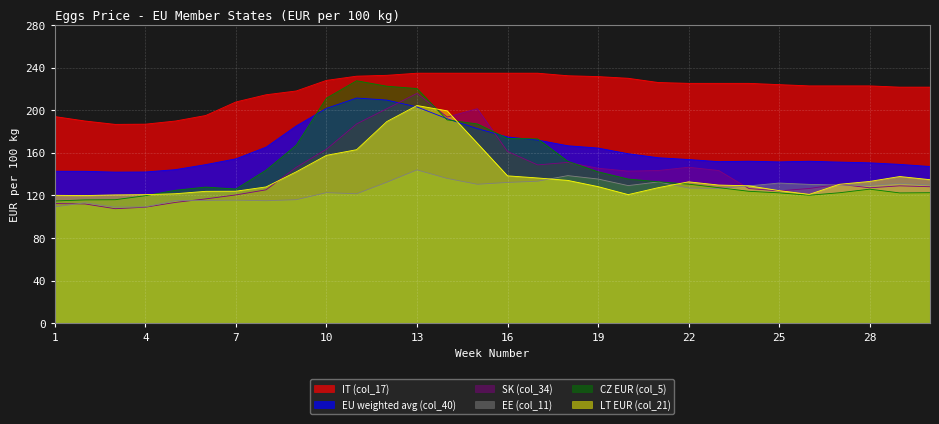

What is the difference between the maximum and minimum values in the EU weighted avg (col_40) series?

69.5